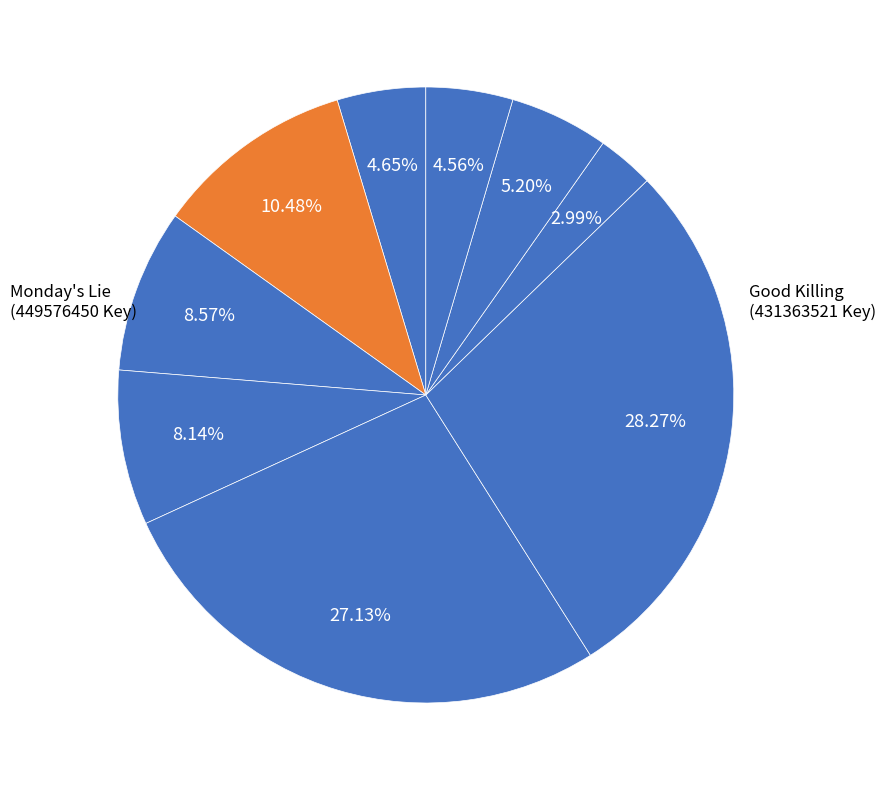

Is there any slice that represents more than half of the pie?

No